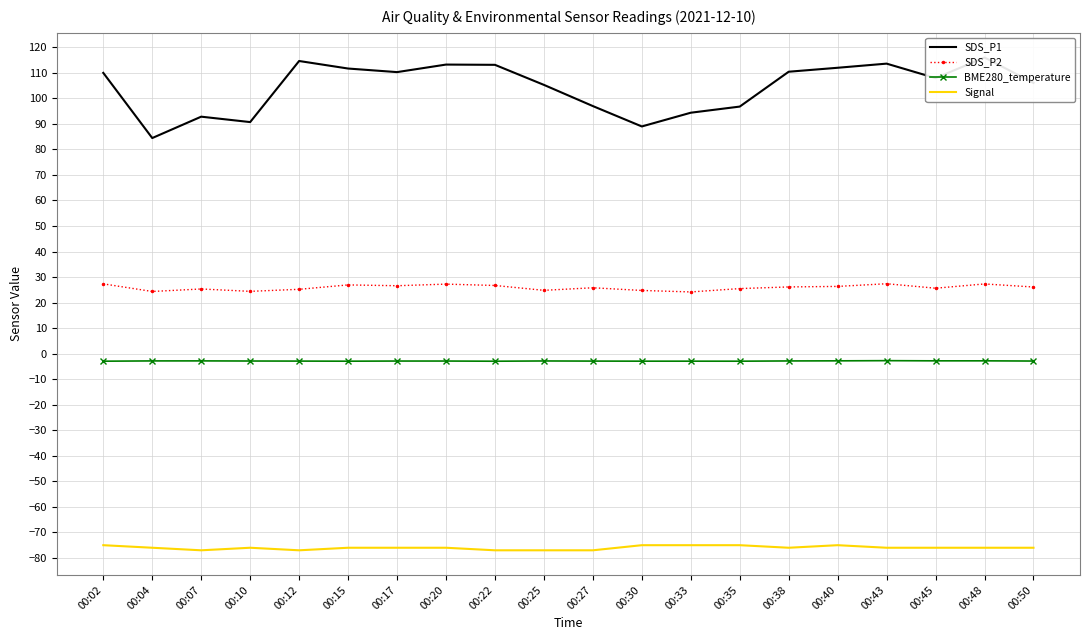

Rank the series at 00:43 from highest to lowest value.

SDS_P1, SDS_P2, BME280_temperature, Signal